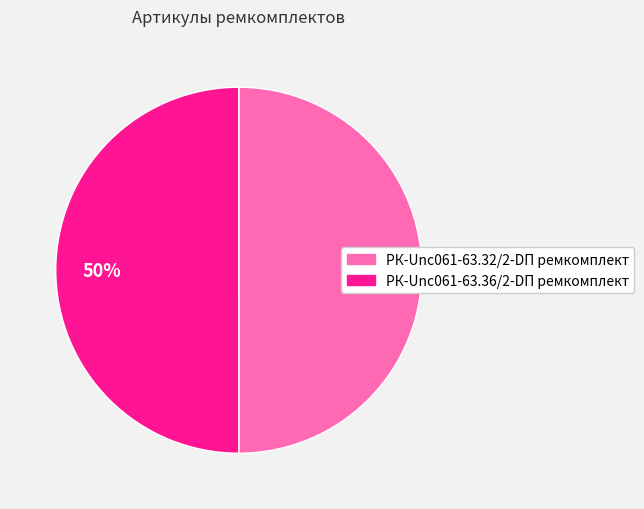

Approximately how many times larger is the value at РК-Unc061-63.36/2-DП ремкомплект compared to РК-Unc061-63.32/2-DП ремкомплект?

1.0